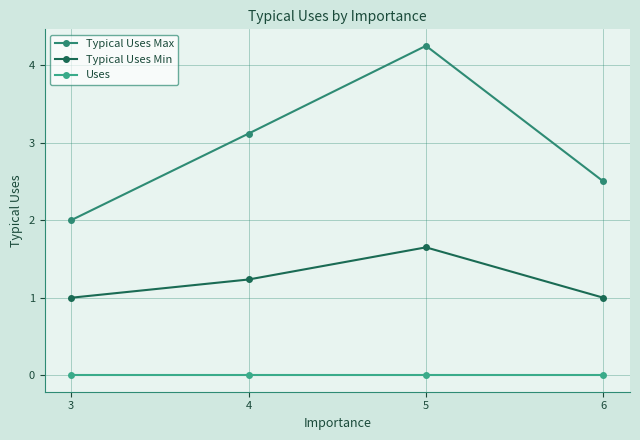

Which series has the widest spread of values?

Typical Uses Max